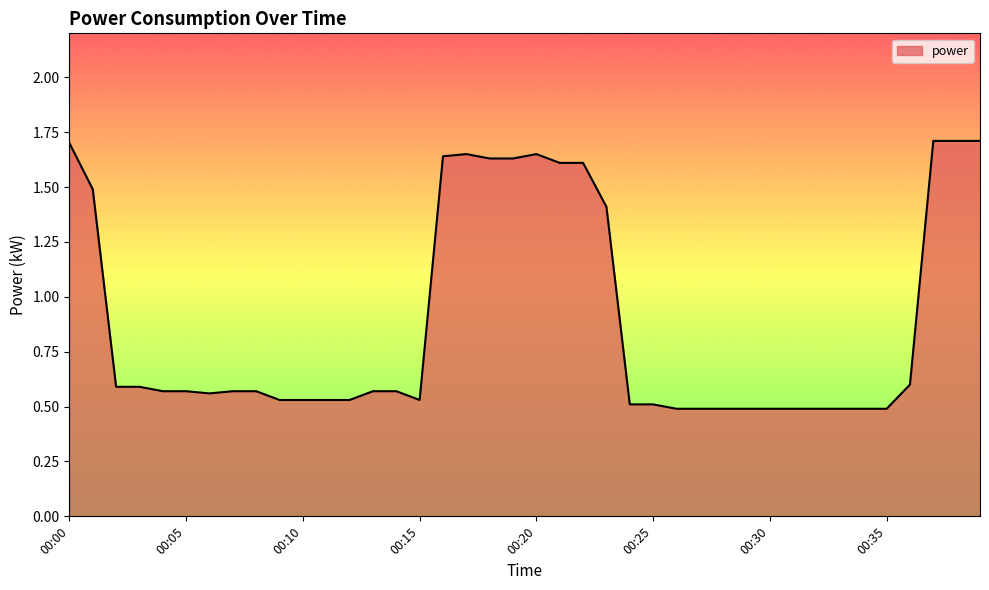

How many lines are shown in the chart?

1